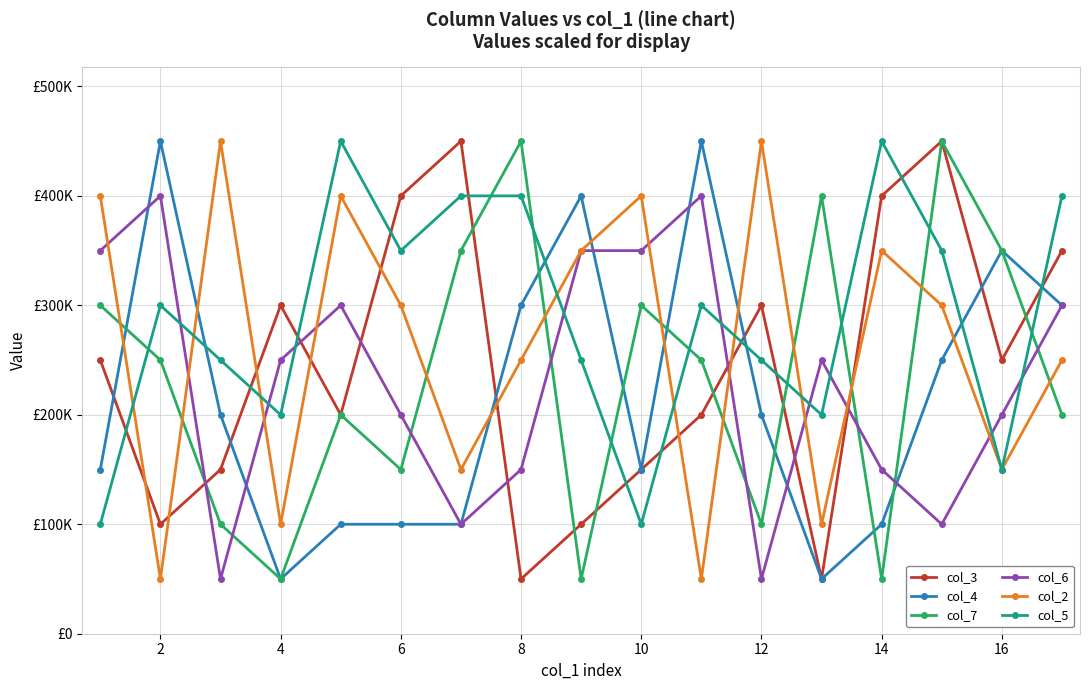

What are all the series names shown in the legend?

col_3, col_4, col_7, col_6, col_2, col_5